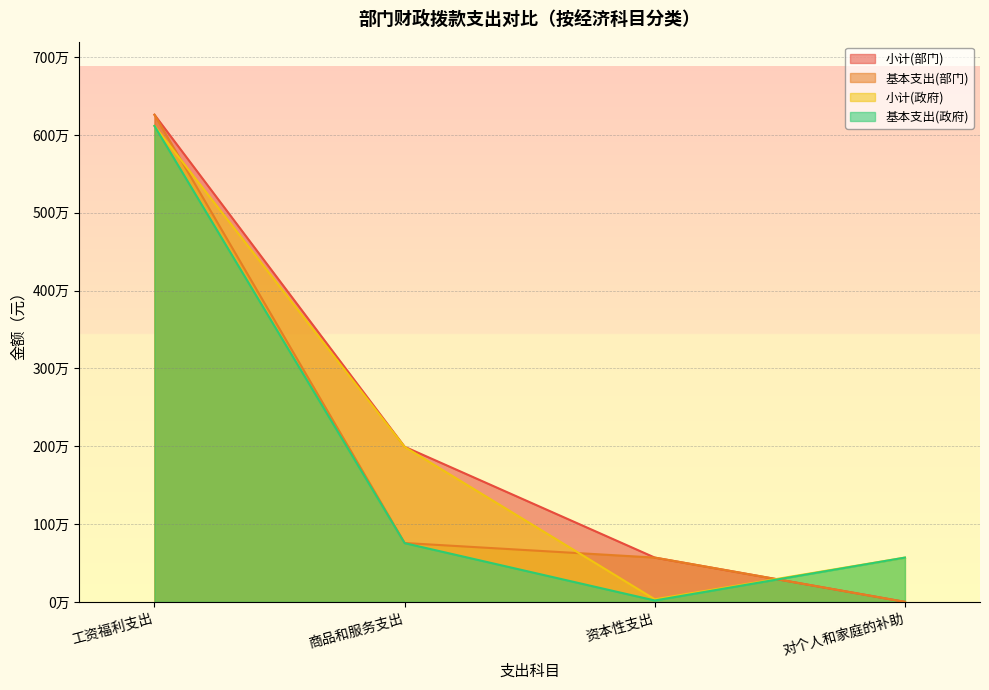

How many data points does each series have?

4